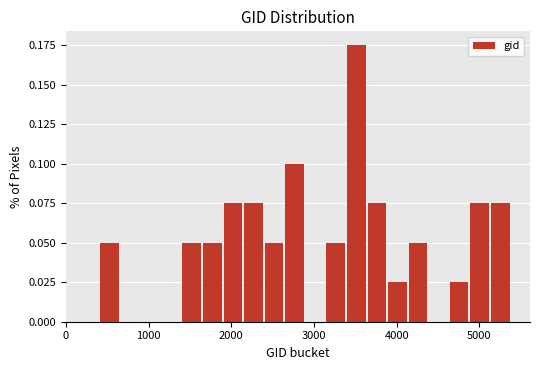

Around what value on the x-axis is the tallest bar? Give the approximate position of its centre, as read against the axis.

3500